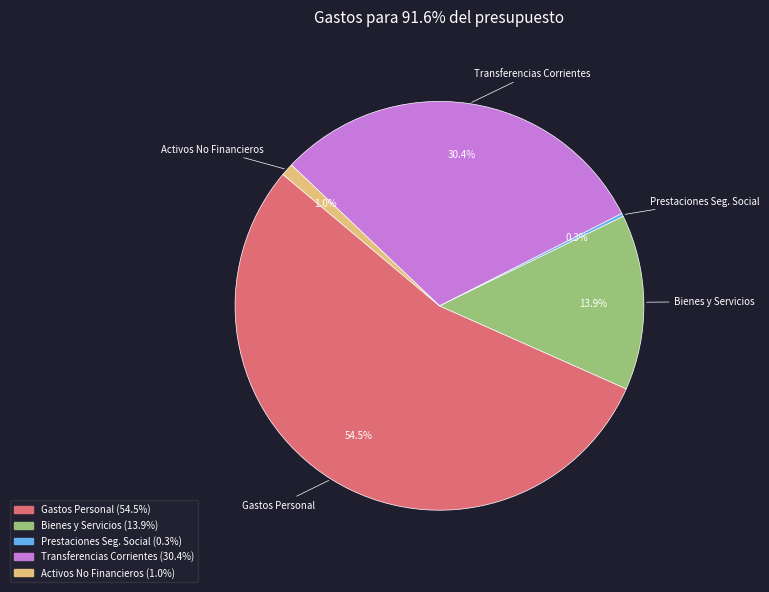

Is there any slice that represents more than half of the pie?

Yes